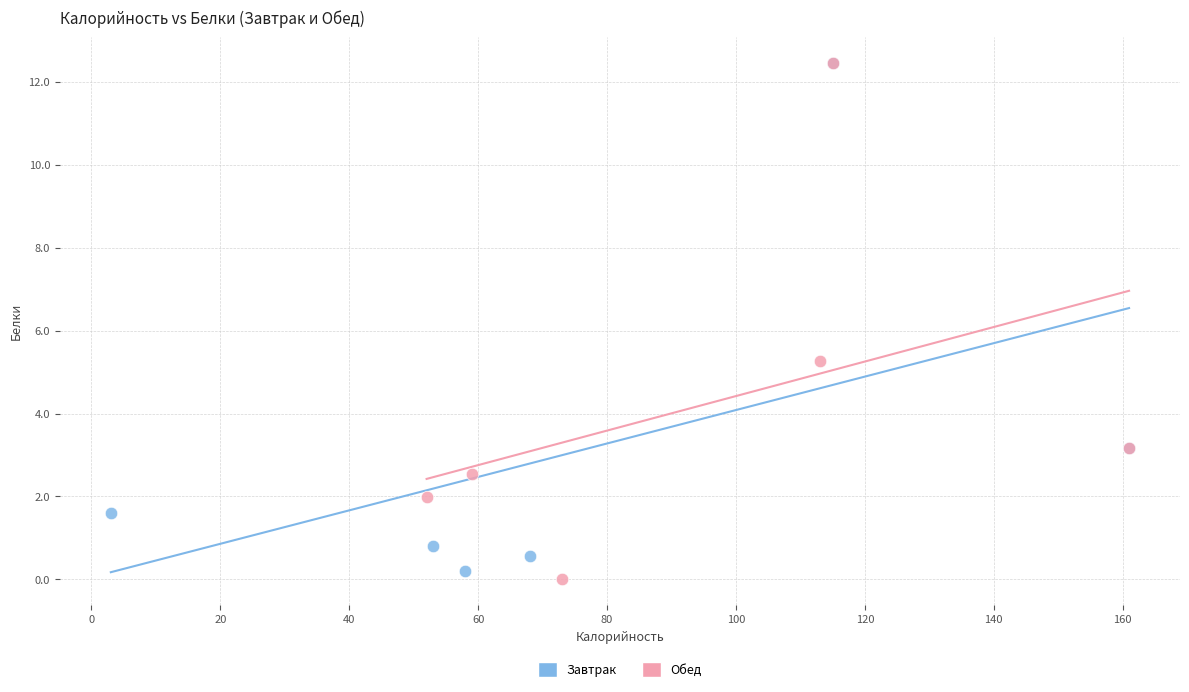

Which series reaches the minimum Y coordinate?

Обед